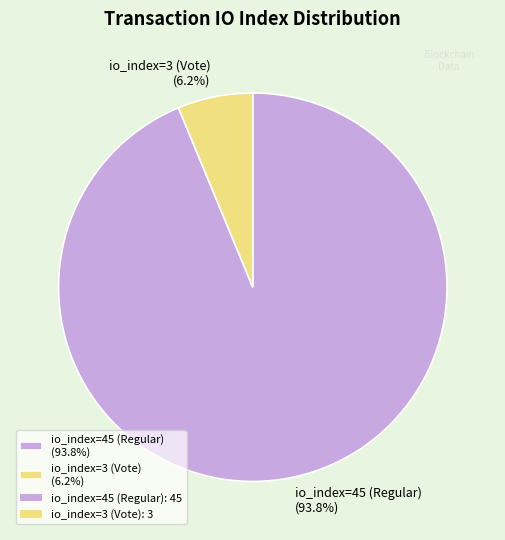

Is it true that io_index=45 (Regular) is 94% of the pie?

True